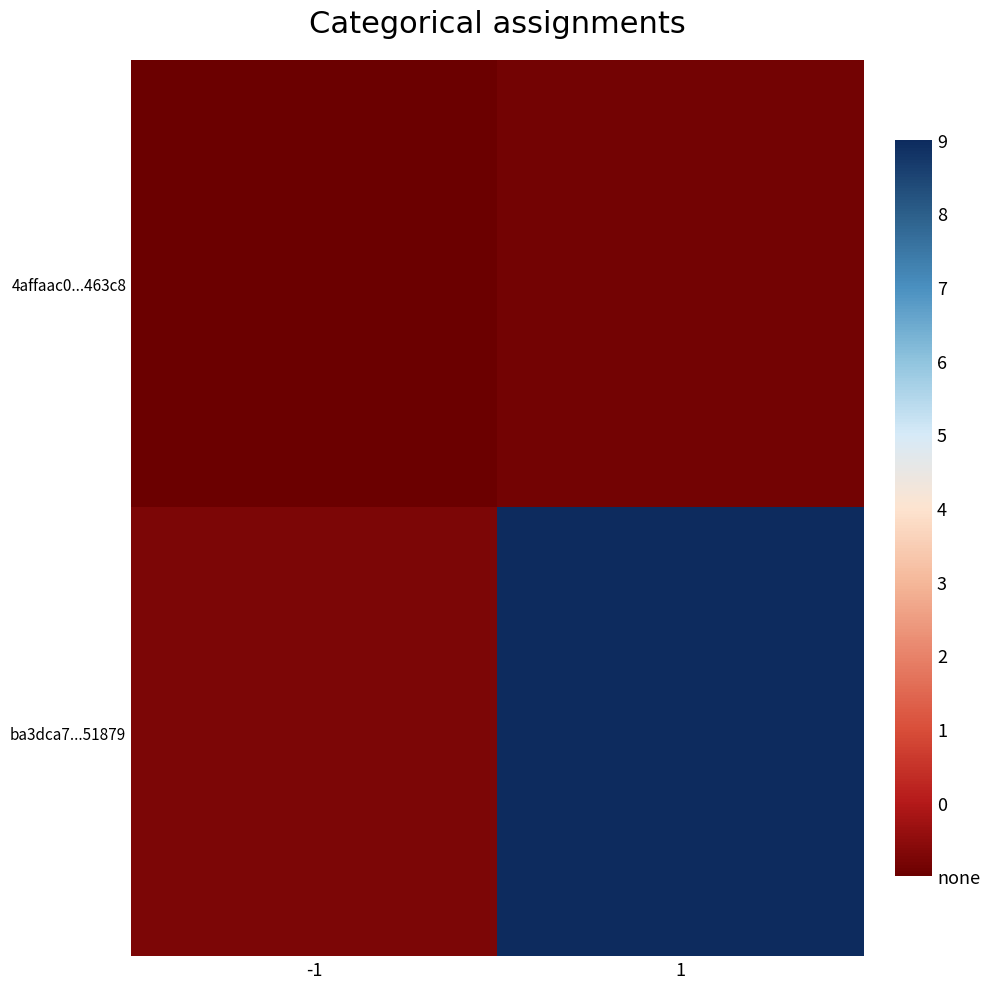

At how many categories does at least one series exceed 43?

1